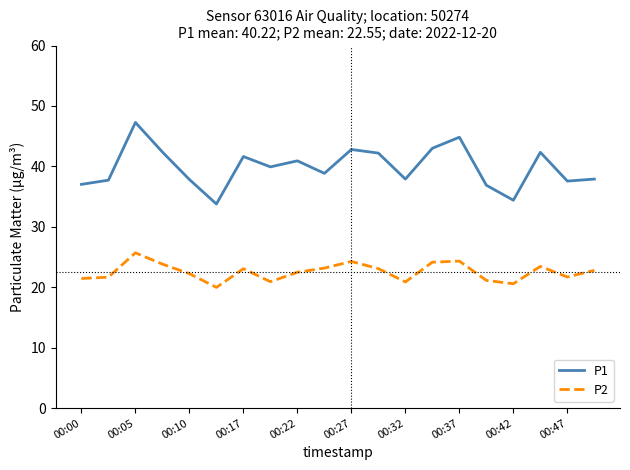

True or false: P2 and P1 cross at least once.

False